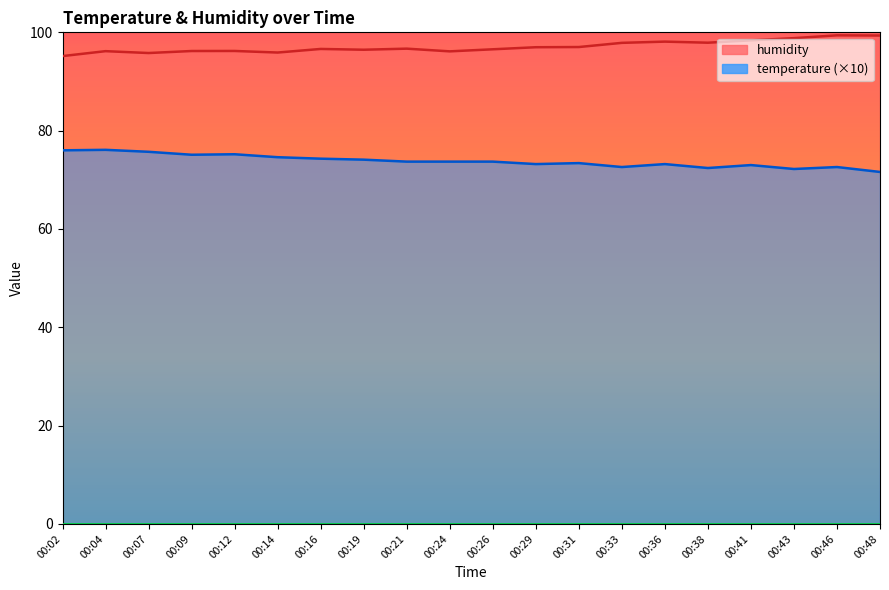

Reading right to left, extract all data points from this chart.

temperature: 00:48=71.6	00:46=72.6	00:43=72.2	00:41=73.0	00:38=72.4	00:36=73.2	00:33=72.6	00:31=73.4	00:29=73.2	00:26=73.7	00:24=73.7	00:21=73.7	00:19=74.1	00:16=74.3	00:14=74.6	00:12=75.2	00:09=75.1	00:07=75.7	00:04=76.1	00:02=76.0
humidity: 00:48=99.3	00:46=99.4	00:43=98.8	00:41=98.4	00:38=97.9	00:36=98.1	00:33=97.9	00:31=97.0	00:29=97.0	00:26=96.5	00:24=96.1	00:21=96.7	00:19=96.5	00:16=96.6	00:14=95.9	00:12=96.2	00:09=96.2	00:07=95.8	00:04=96.2	00:02=95.2